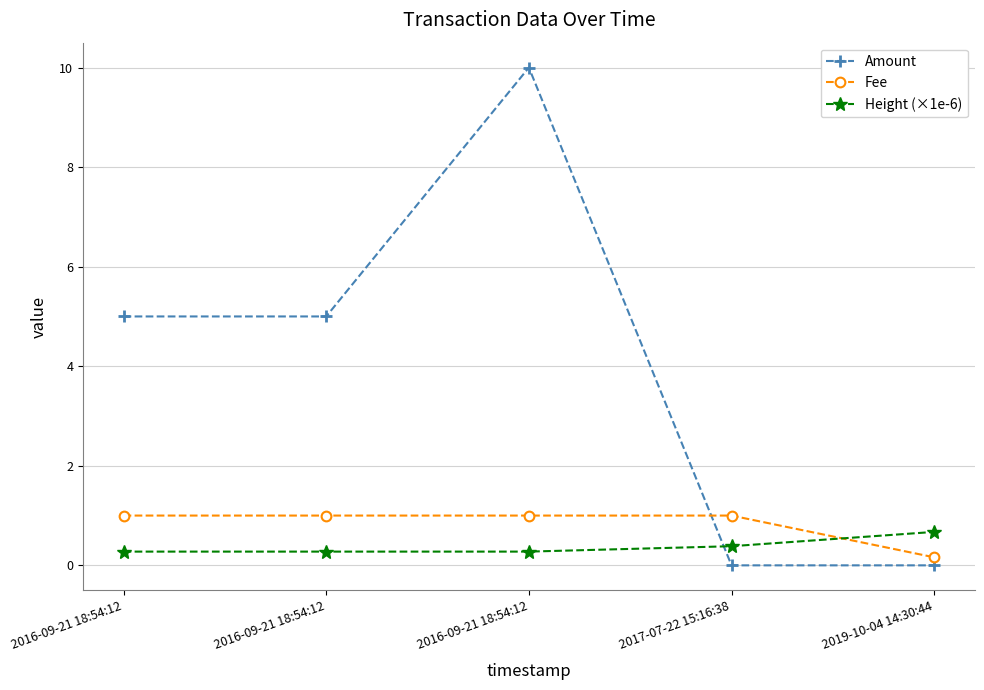

What is the difference between the Fee values at 2019-10-04 14:30:44 and 2016-09-21 18:54:12?

0.8